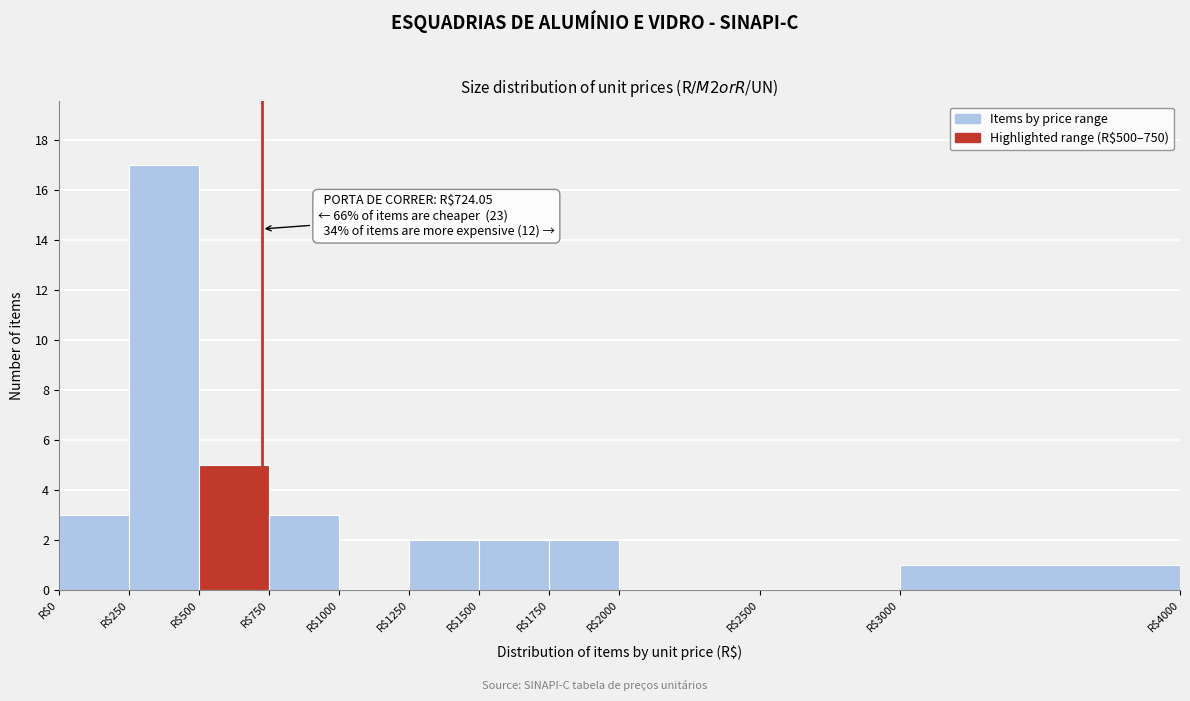

Which range on the x-axis has the tallest bar?

250 to 500